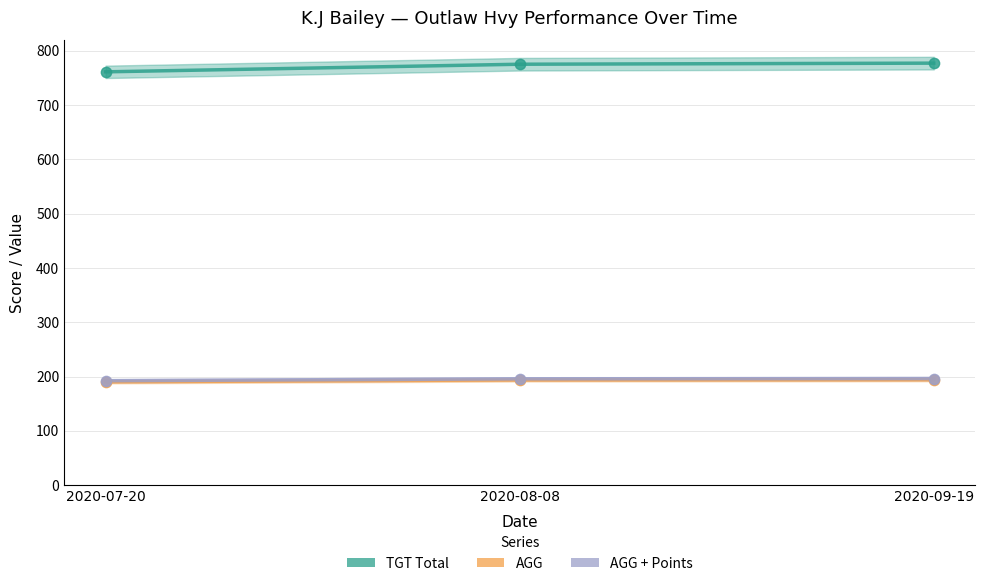

Which series reaches the maximum Y coordinate?

TGT Total